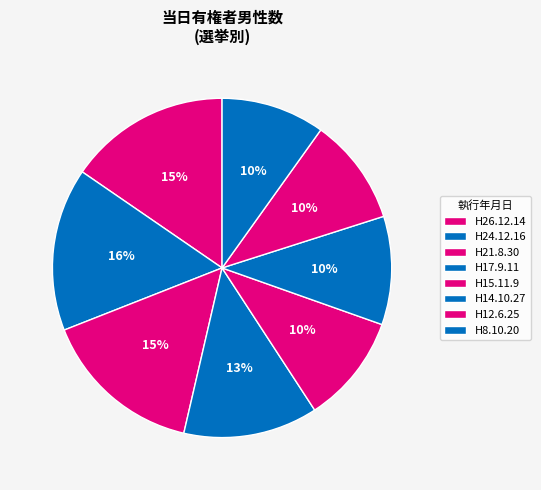

How many segments does this pie chart have?

8